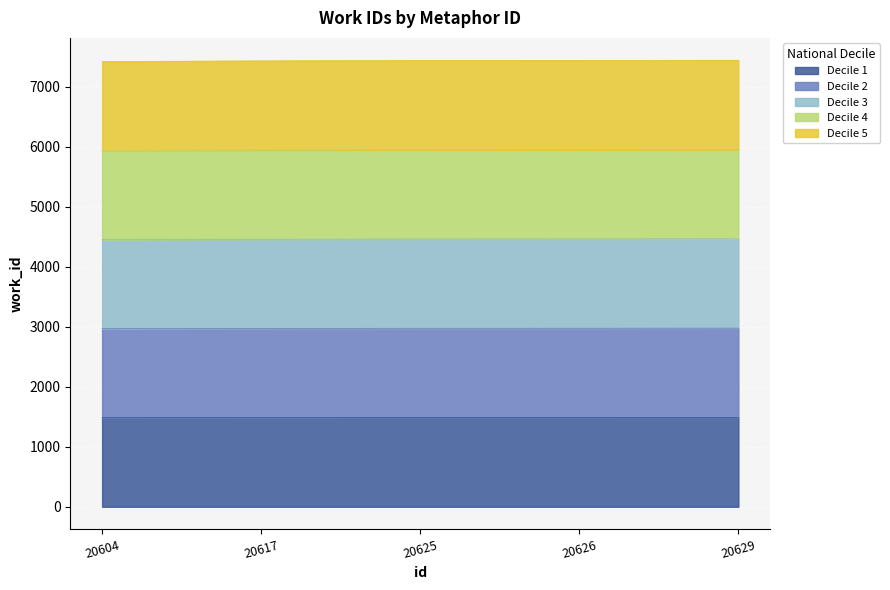

What is the value of the 2nd point from the left?

1485.4